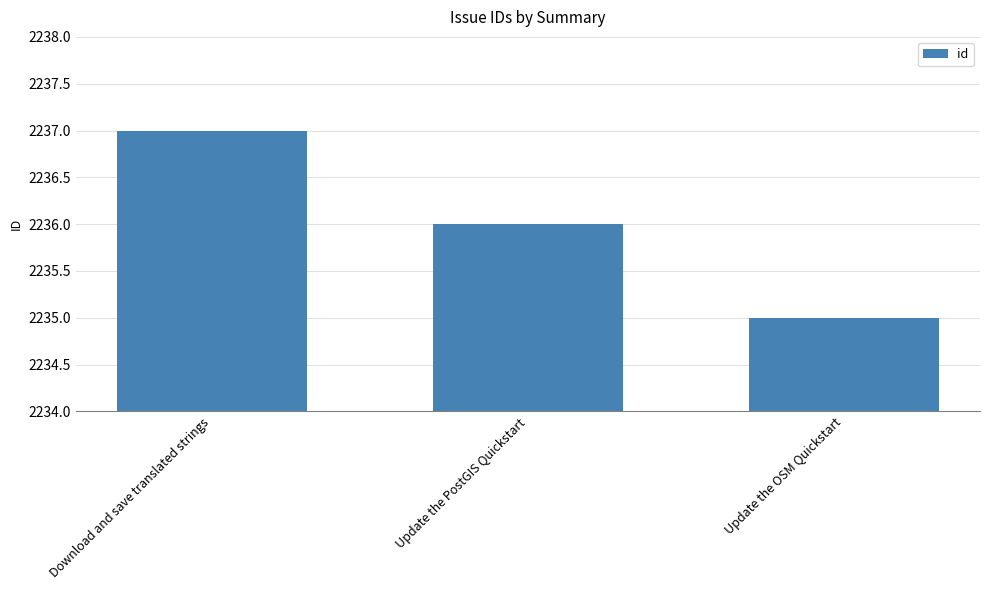

Which category has the lowest value across all series?

Update the OSM Quickstart